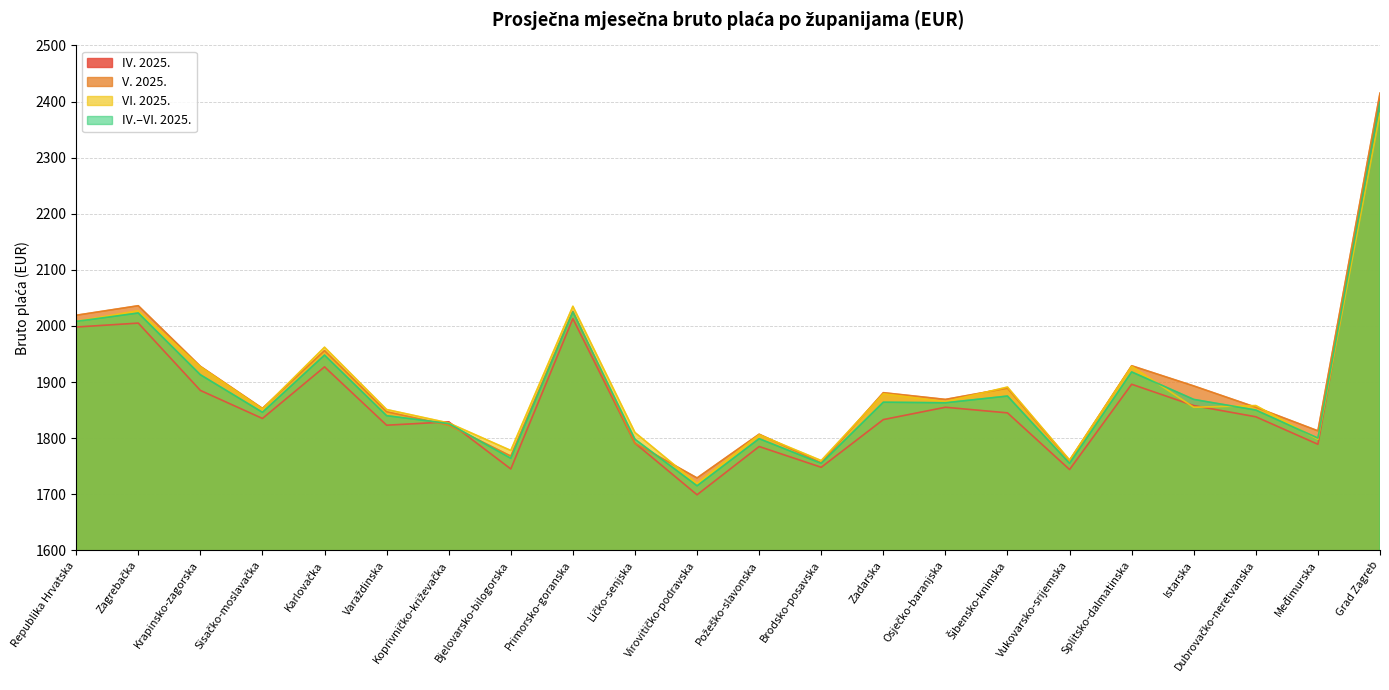

Does the chart have visible grid lines?

Yes